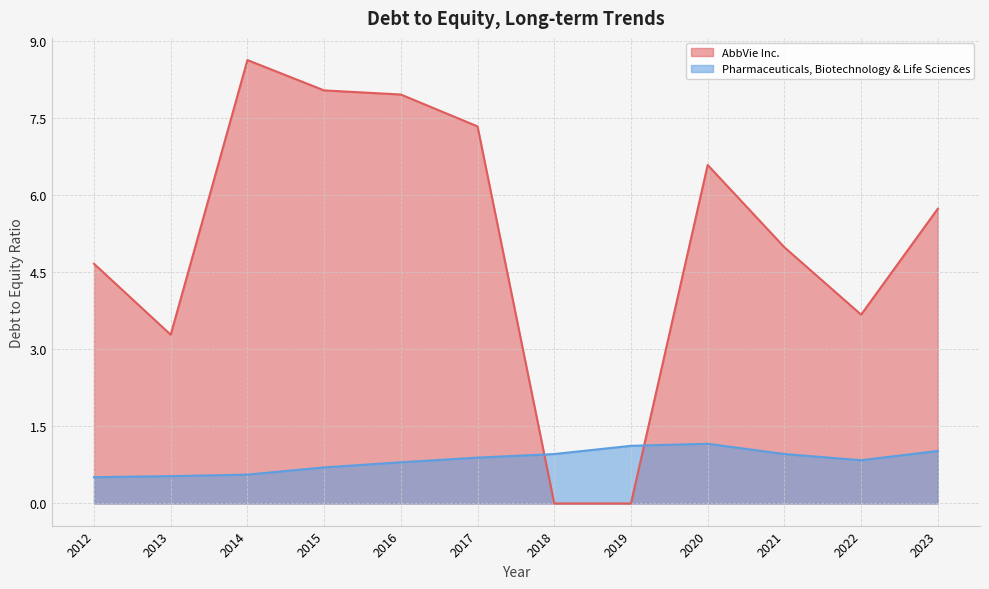

What is the sum of all AbbVie Inc. values?

60.8